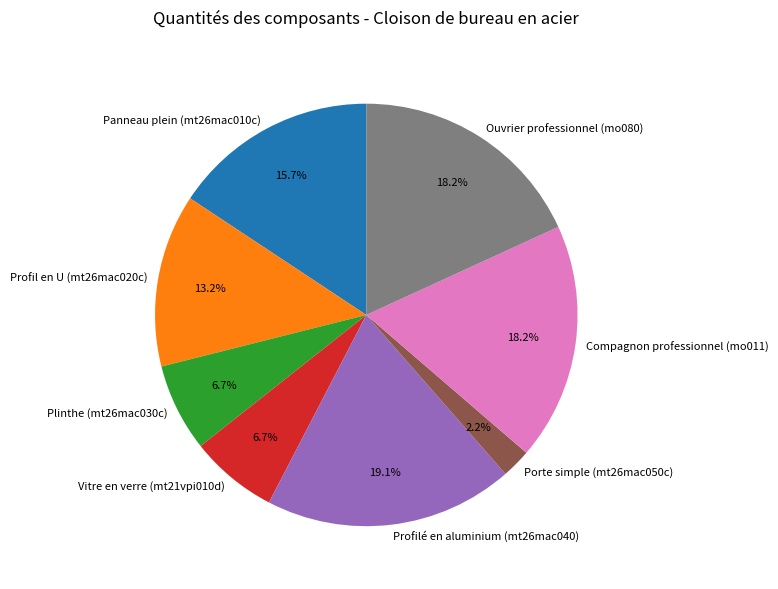

How much of the chart is everything except Compagnon professionnel (mo011)?

81.8%